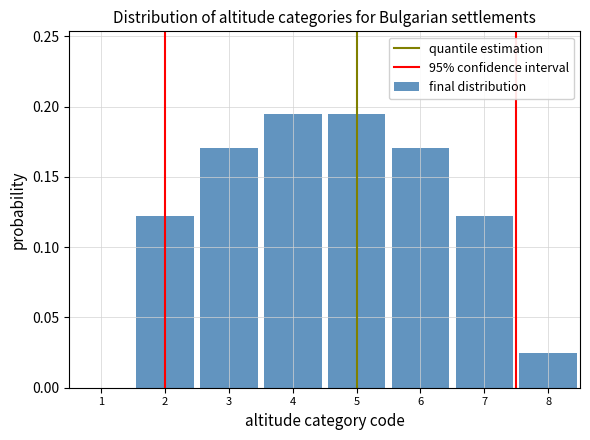

What is the sum of all values?

1.0